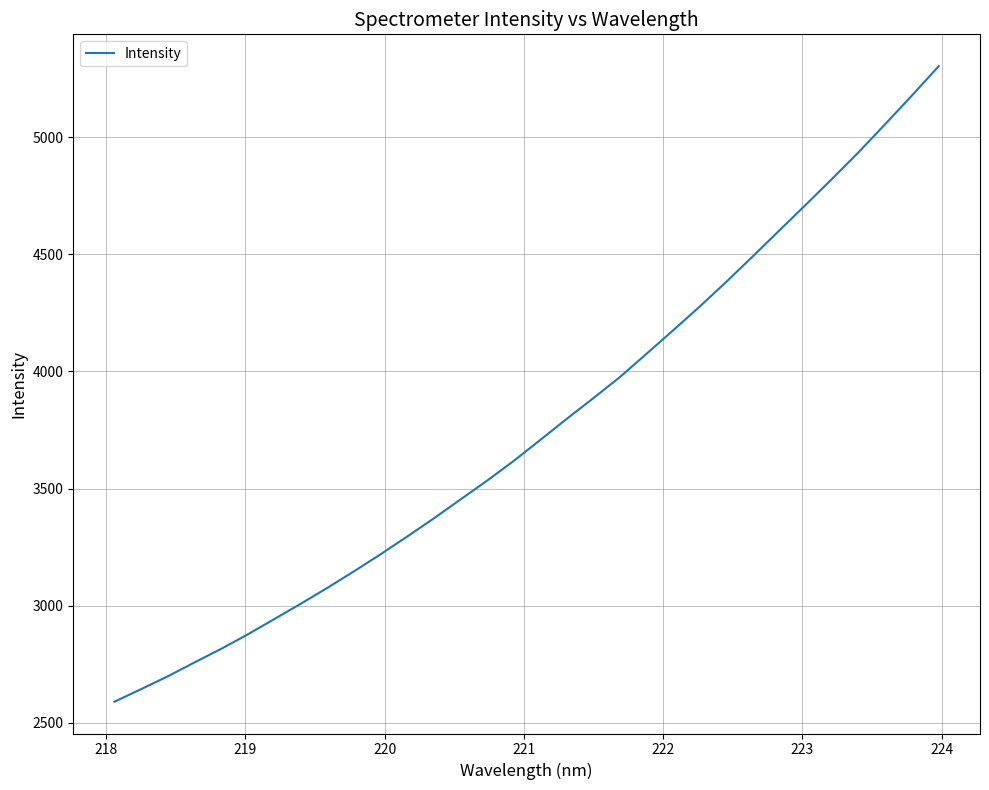

What is the difference between the maximum and minimum values?

2712.6